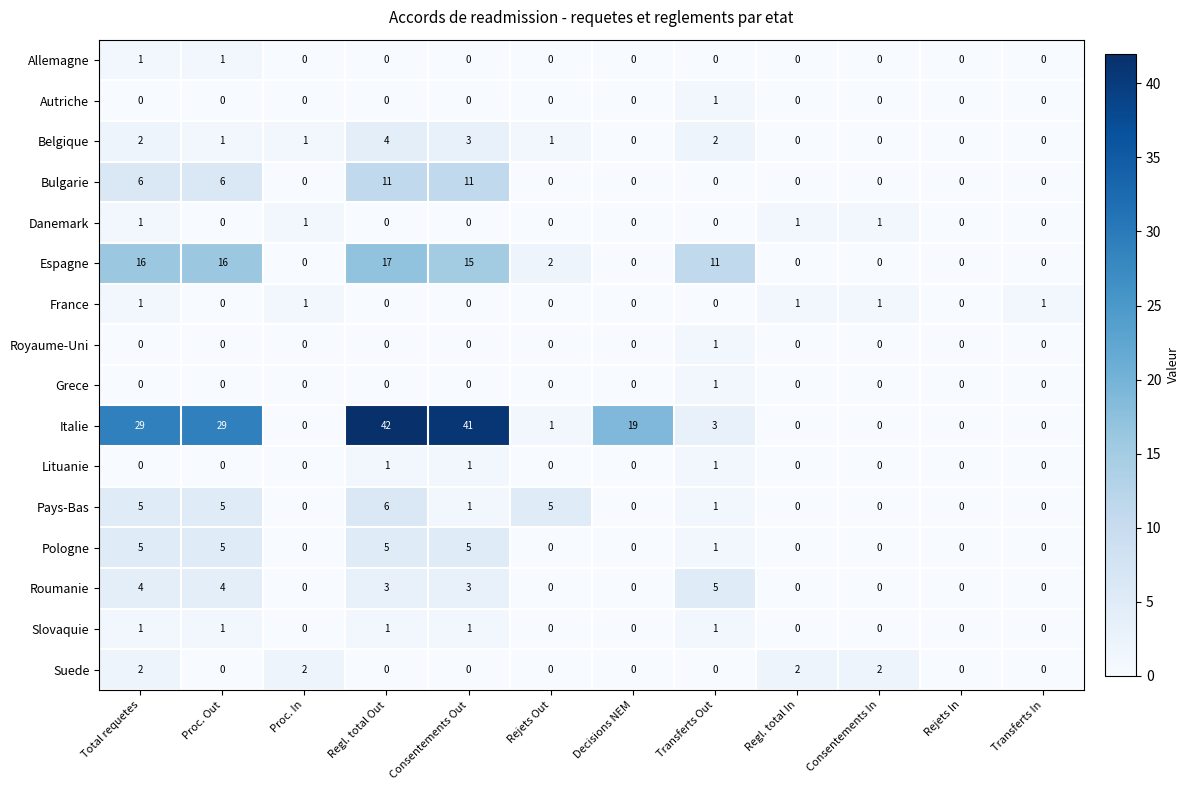

What is the difference between the maximum and minimum values in the Bulgarie series?

11